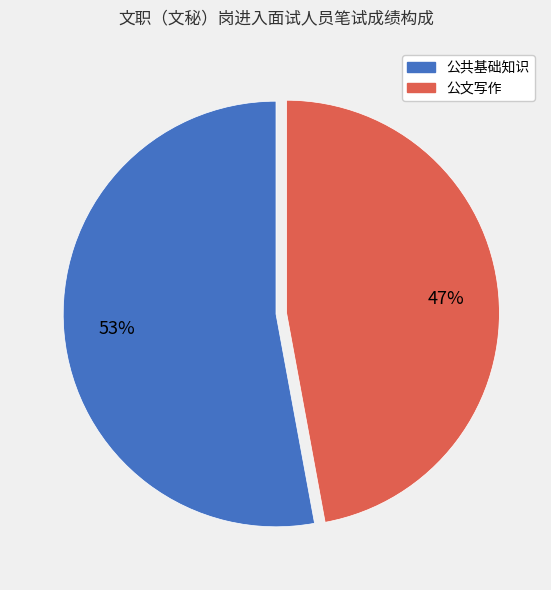

Does any single category account for the majority?

Yes